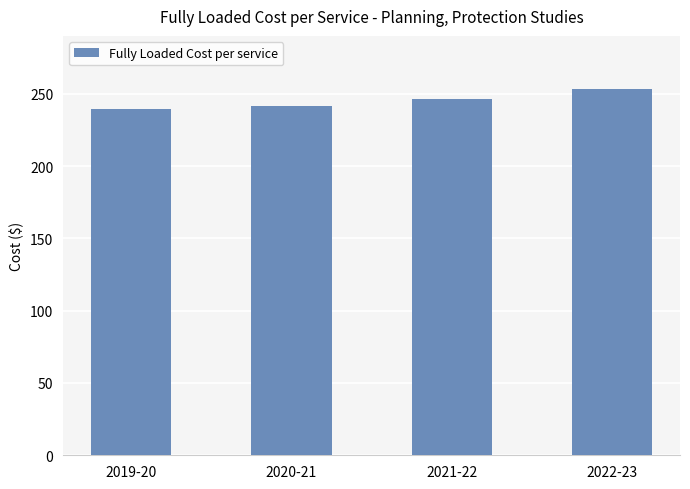

True or false: the data shows 152.3 at 2019-20.

False